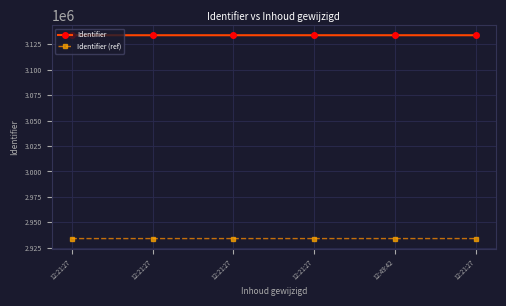

At which label does Identifier (ref) first exceed 2933954?

12:49:42